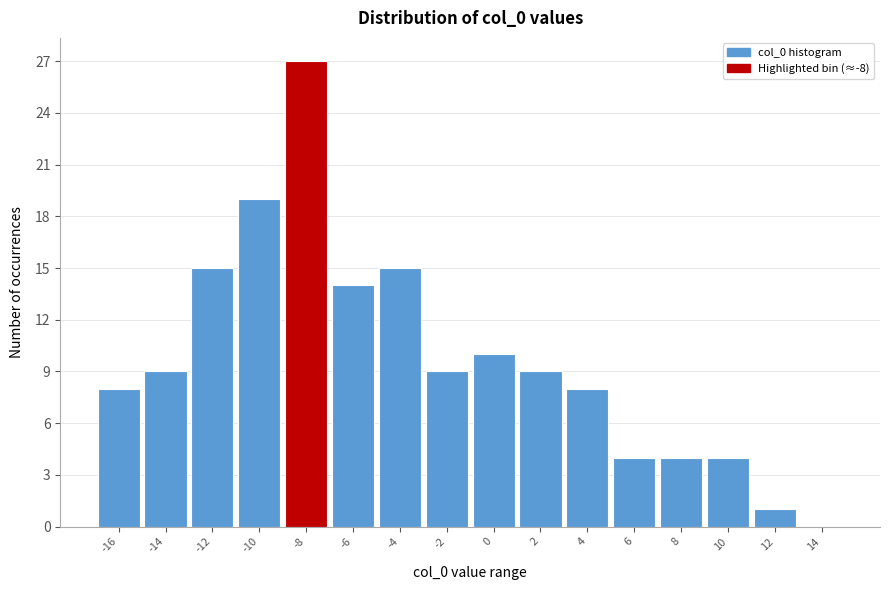

Reading left to right, extract all data points from this chart.

-16=8	-14=9	-12=15	-10=19	-8=27	-6=14	-4=15	-2=9	0=10	2=9	4=8	6=4	8=4	10=4	12=1	14=0